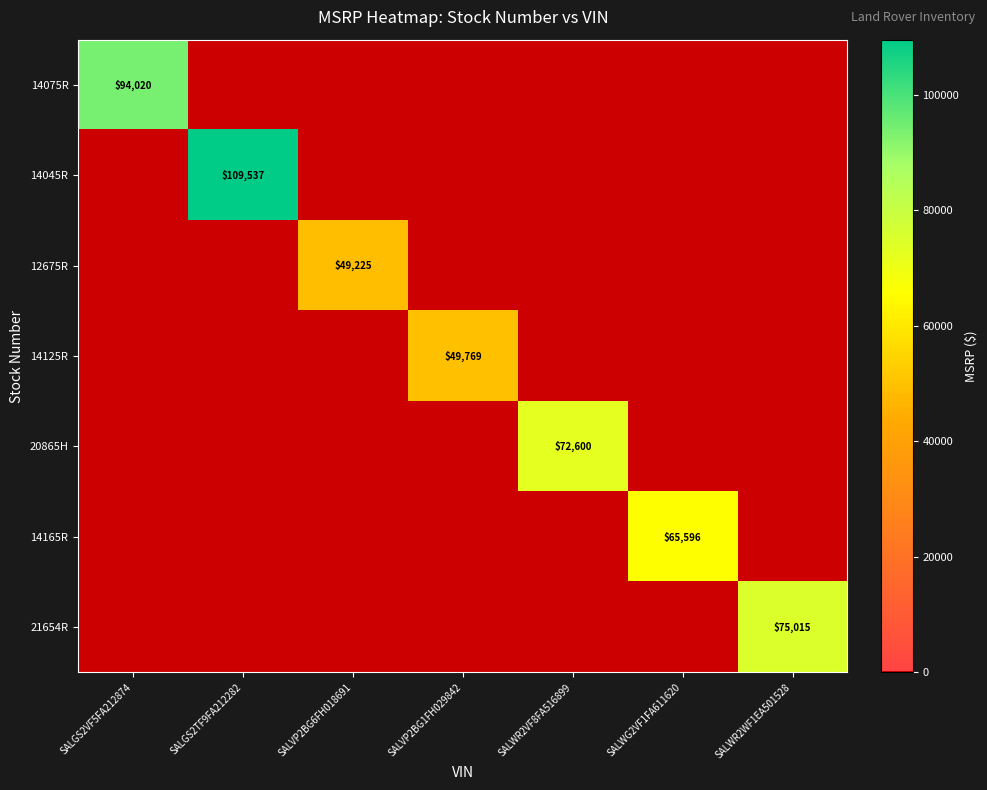

At which category is the sum across all series the highest?

SALGS2TF9FA212282